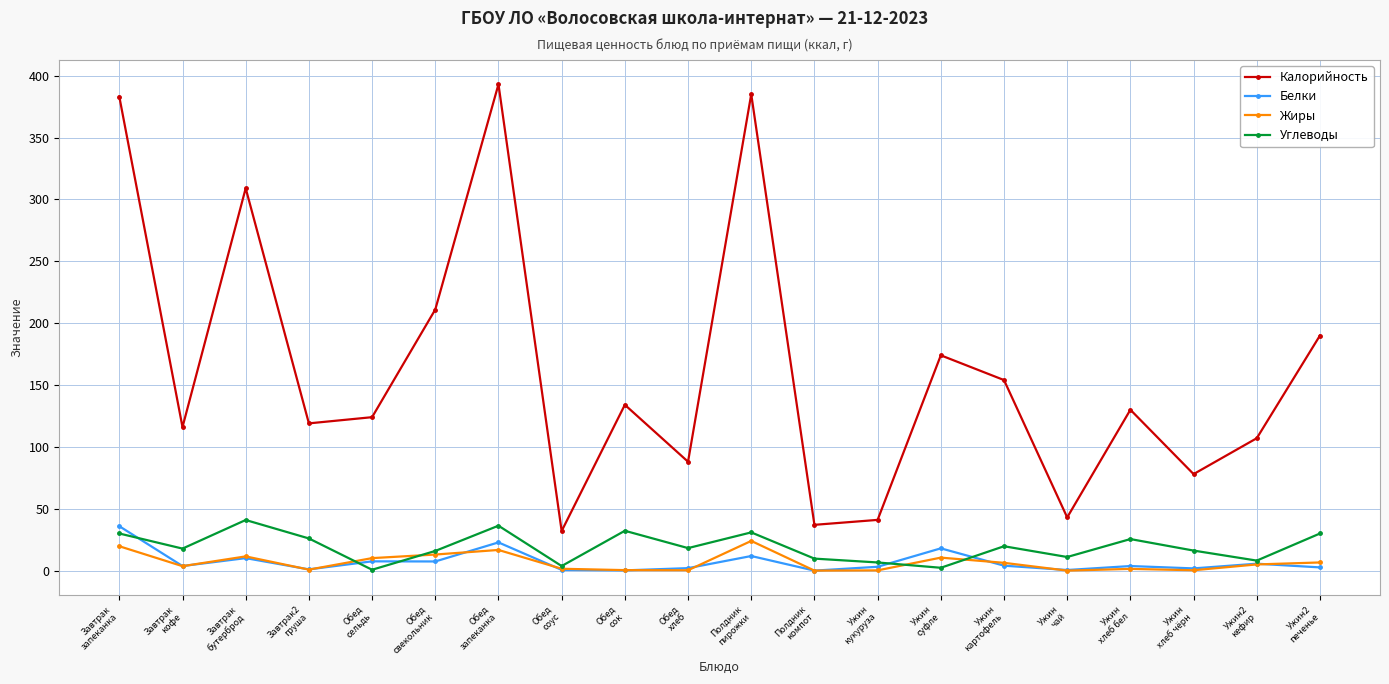

What is the maximum value shown in the chart?

393.0